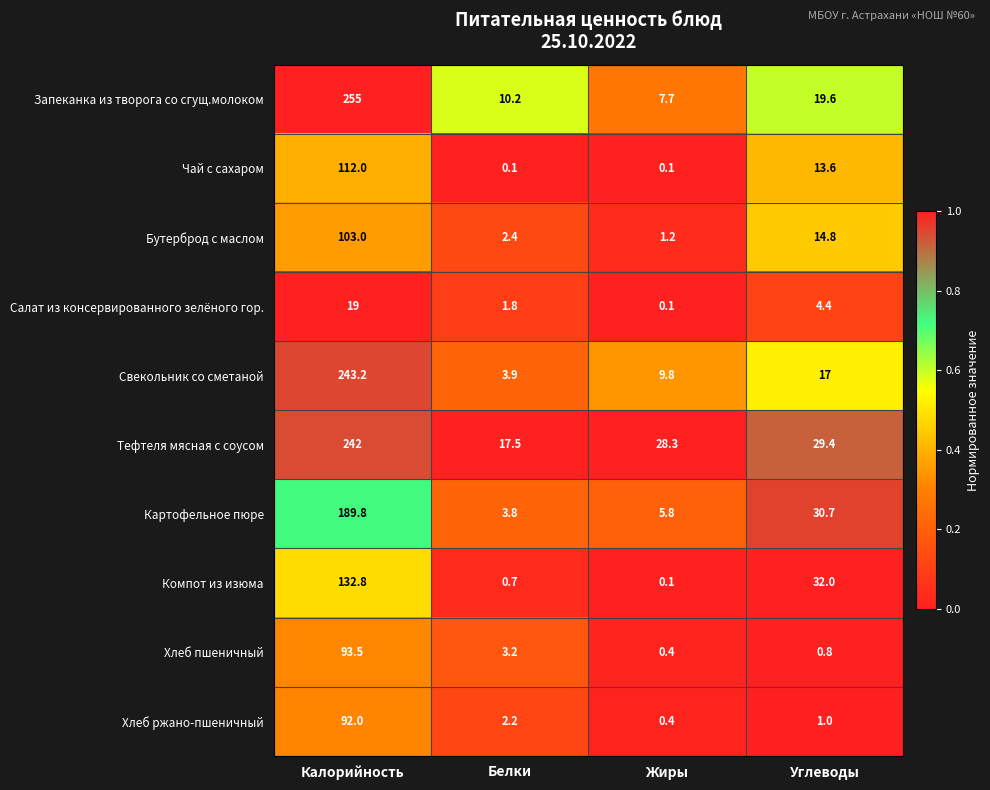

At how many categories does at least one series exceed 0?

4